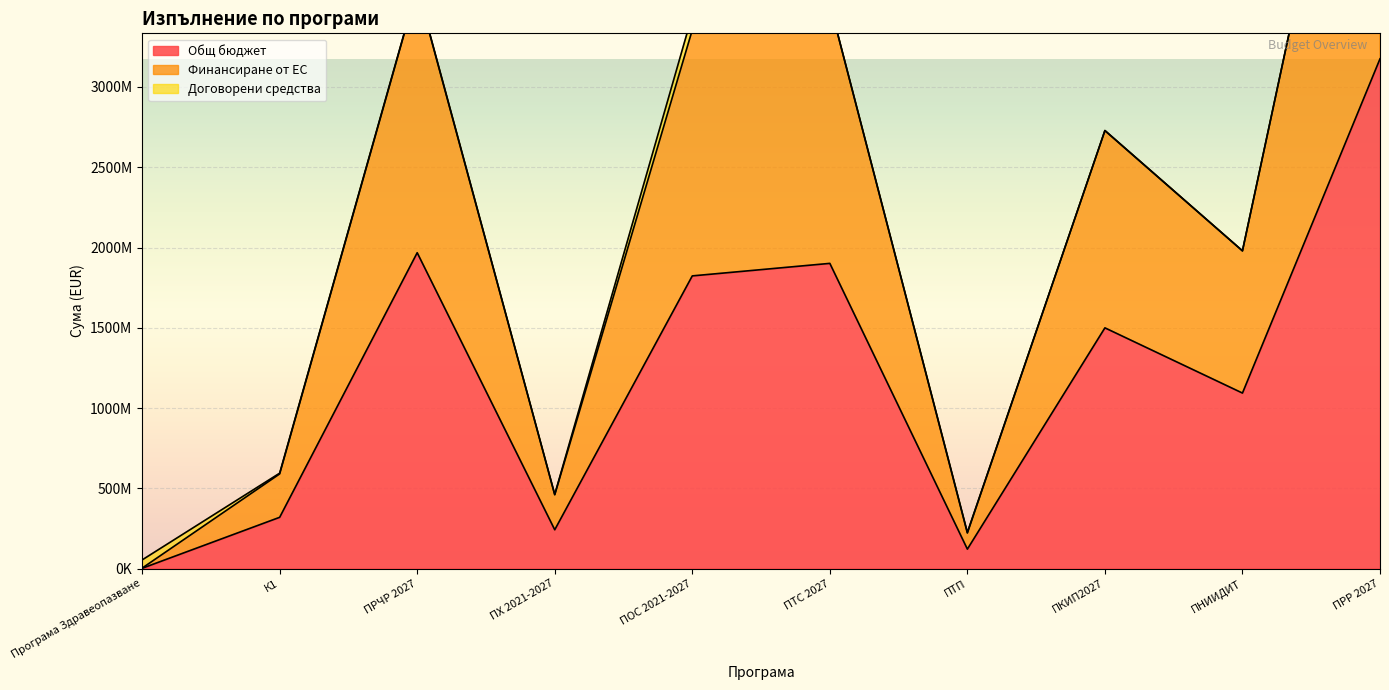

True or false: Общ бюджет and Финансиране от ЕС intersect in this chart.

False